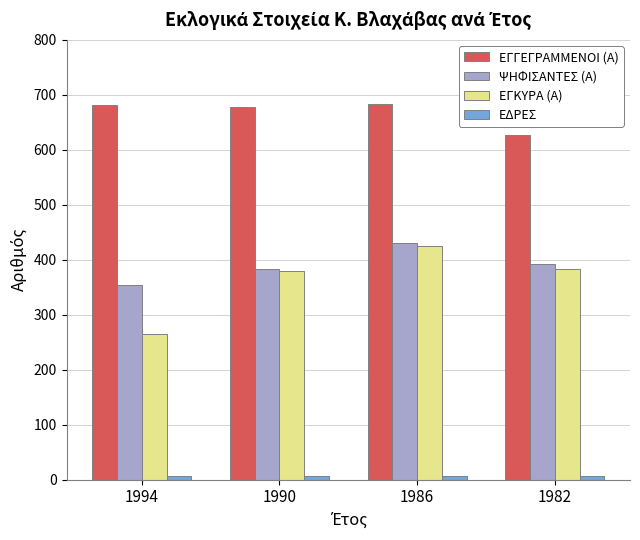

True or false: ΕΓΚΥΡΑ (Α) has a value of 83 at 1994.

False